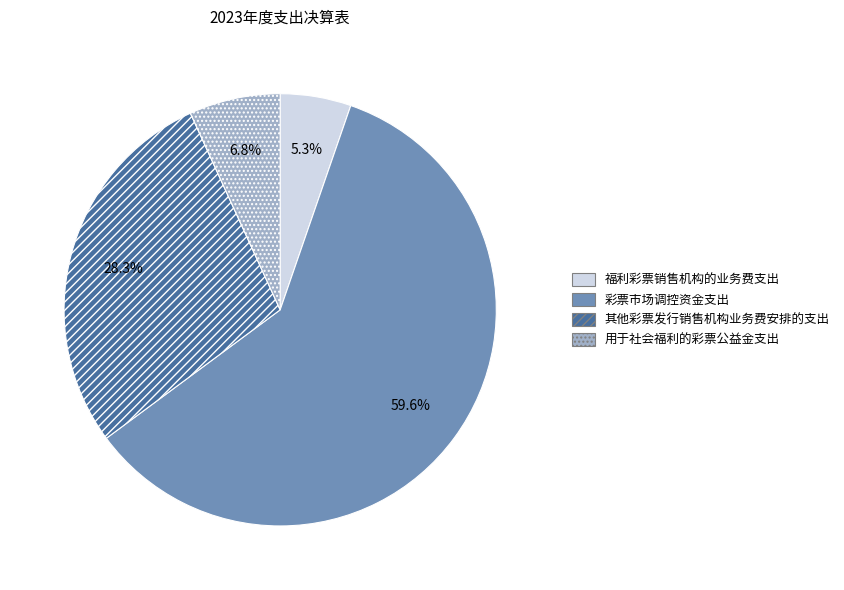

What is the largest slice in the pie chart?

彩票市场调控资金支出